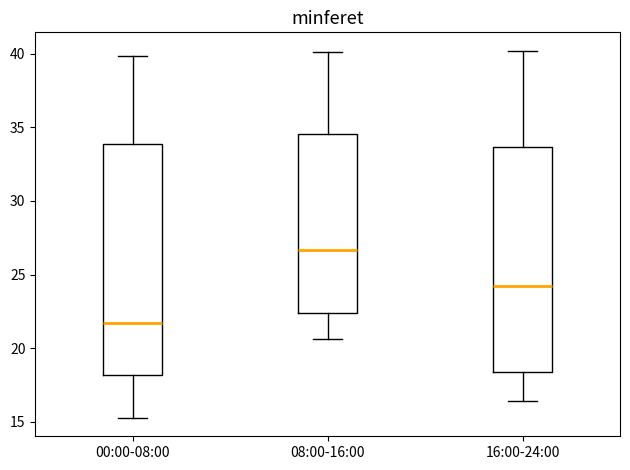

Which box's median line is the lowest?

00:00-08:00